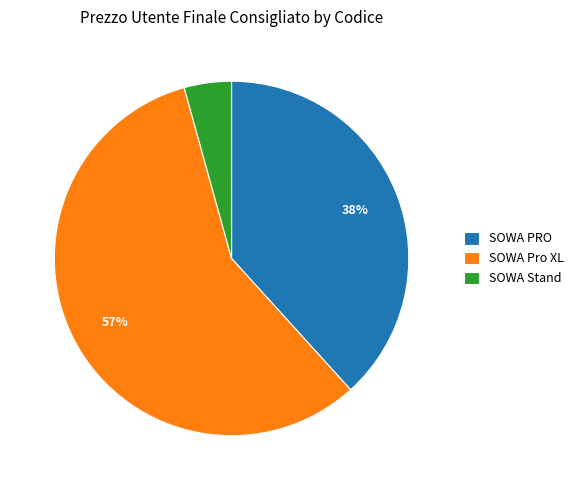

Which has a higher value, SOWA Stand or SOWA Pro XL?

SOWA Pro XL